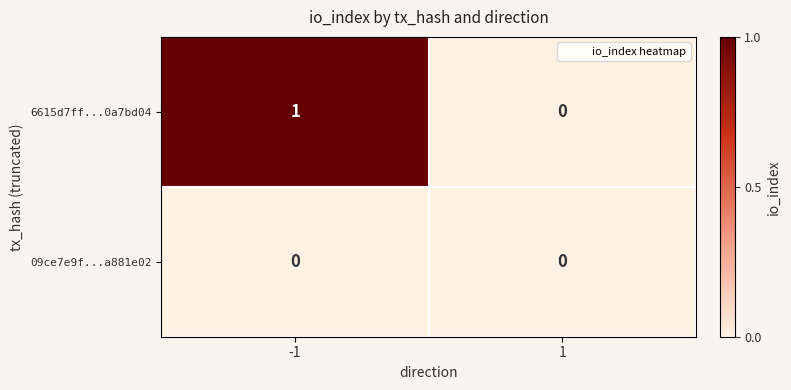

Is it true that 09ce7e9f...a881e02 equals 0 at 1?

True